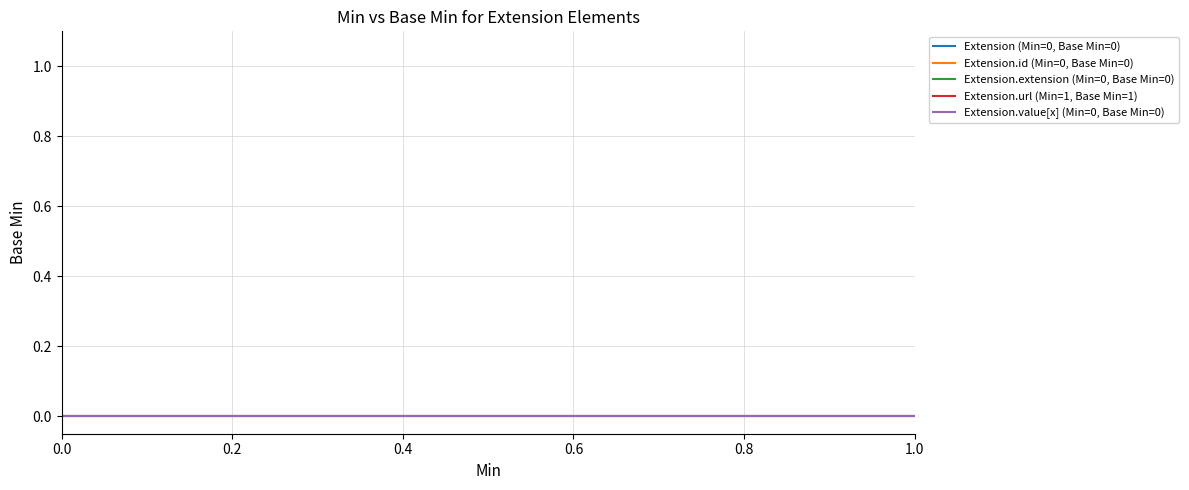

At 1.0, list the series in order from largest to smallest.

Extension.url (Min=1, Base Min=1), Extension (Min=0, Base Min=0), Extension.id (Min=0, Base Min=0), Extension.extension (Min=0, Base Min=0), Extension.value[x] (Min=0, Base Min=0)